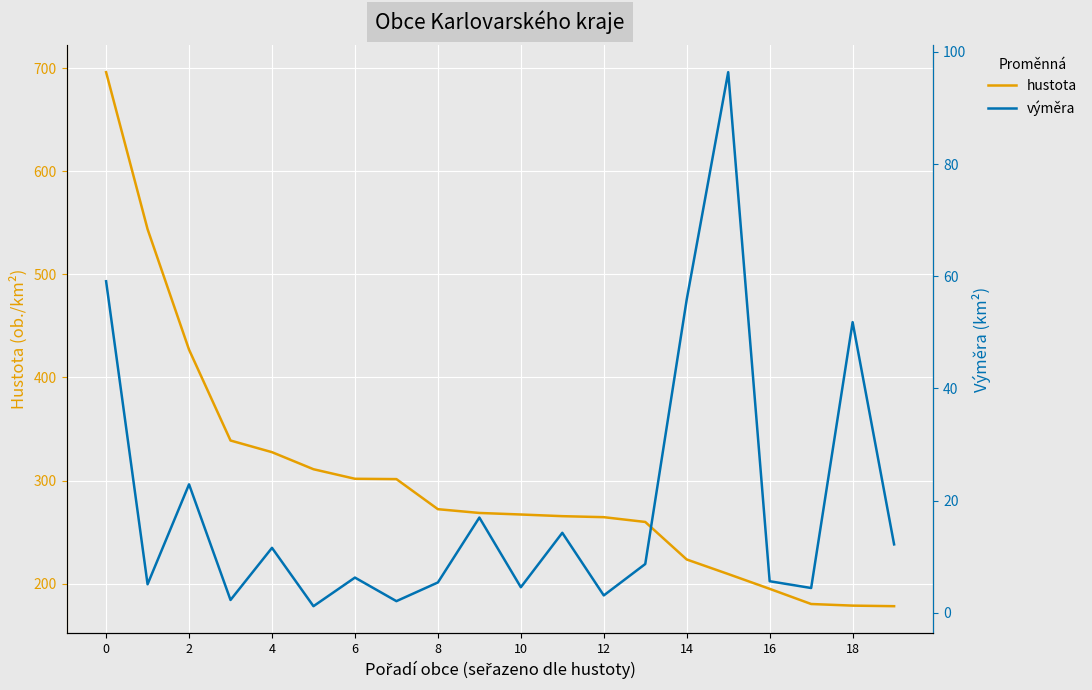

What is the highest value of the hustota series?

696.0